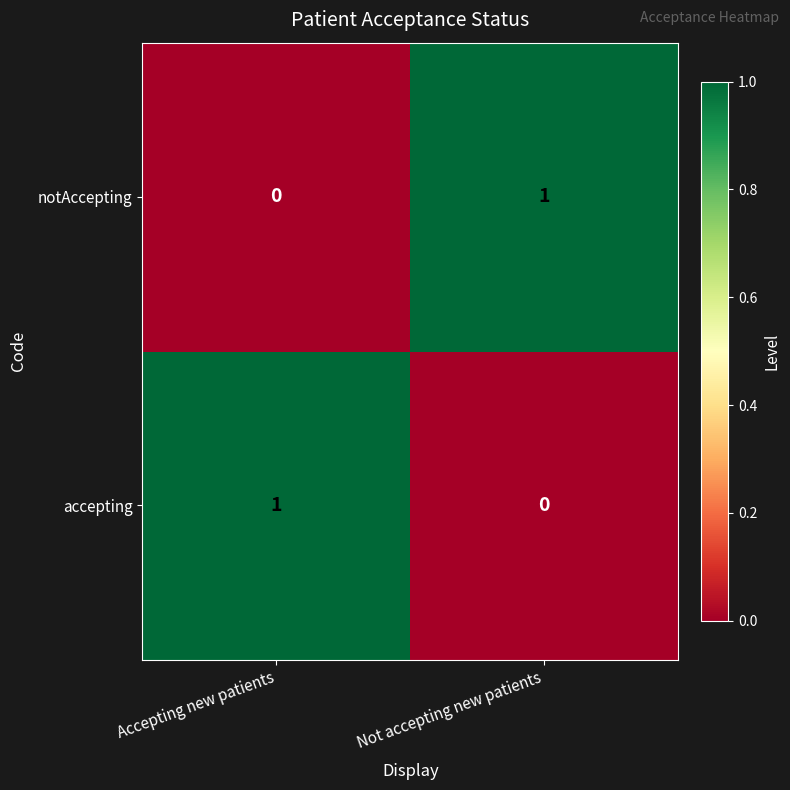

Which category has the highest value in the notAccepting series?

Not accepting new patients